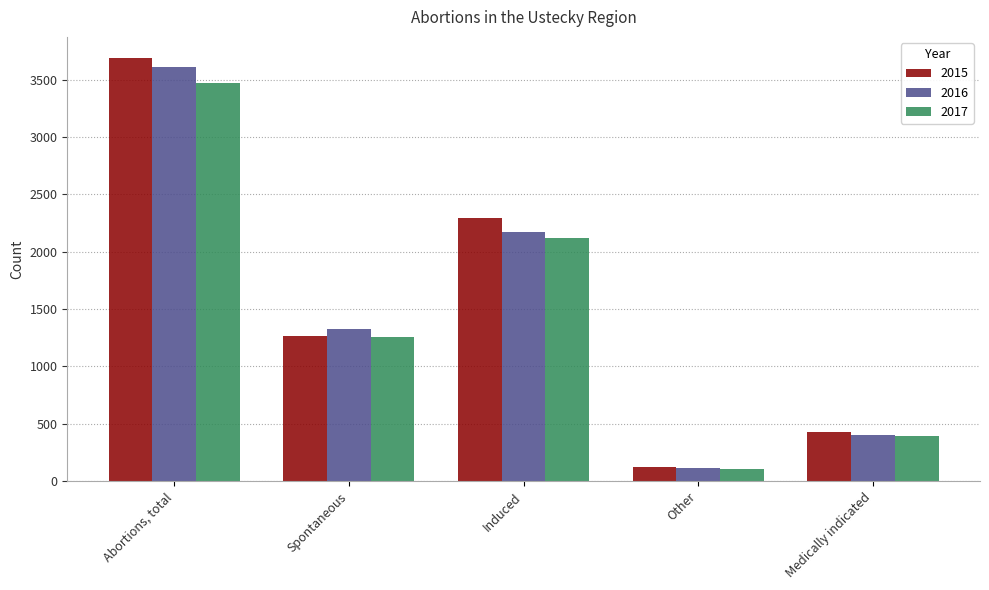

What is the sum of all 2017 values?

7343